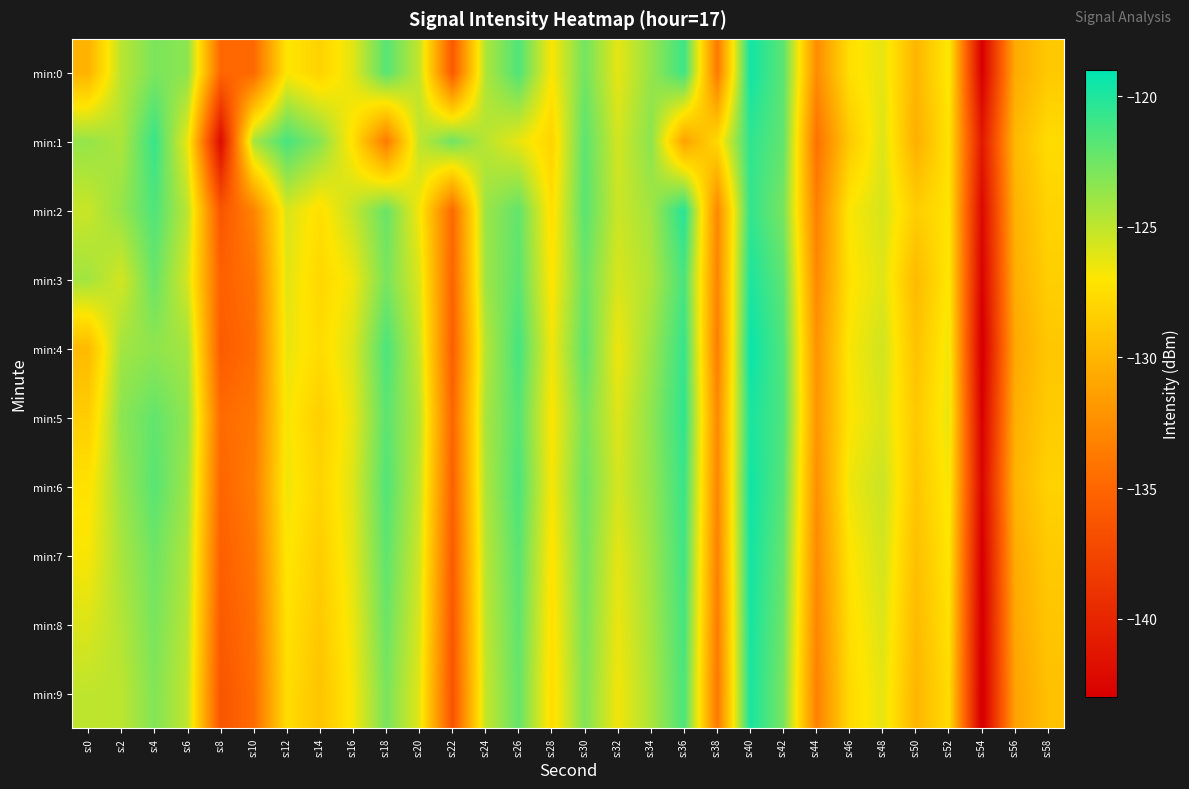

At which category is the sum across all series the highest?

s:40